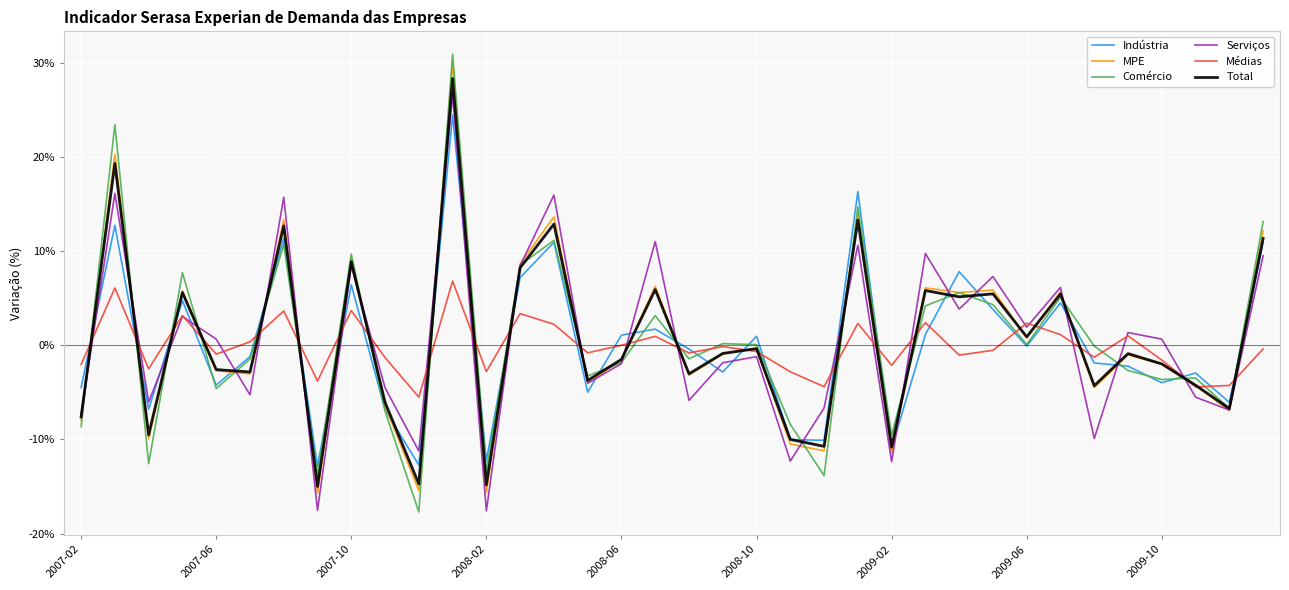

What is the difference between the second highest and minimum values in the Serviços series?

0.3